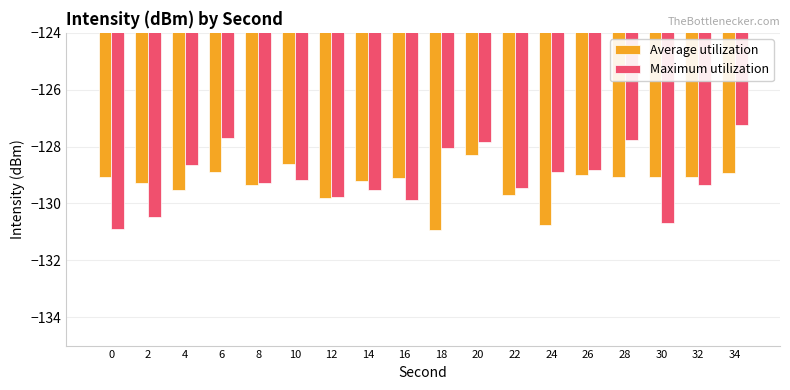

Rank the series by their maximum value, from highest to lowest.

Maximum utilization, Average utilization